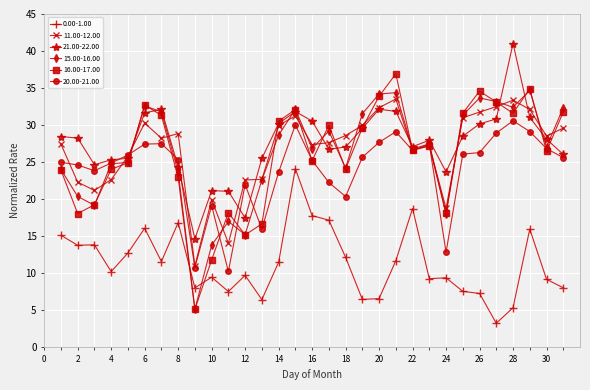

True or false: 0.00-1.00 and 20.00-21.00 cross at least once.

False